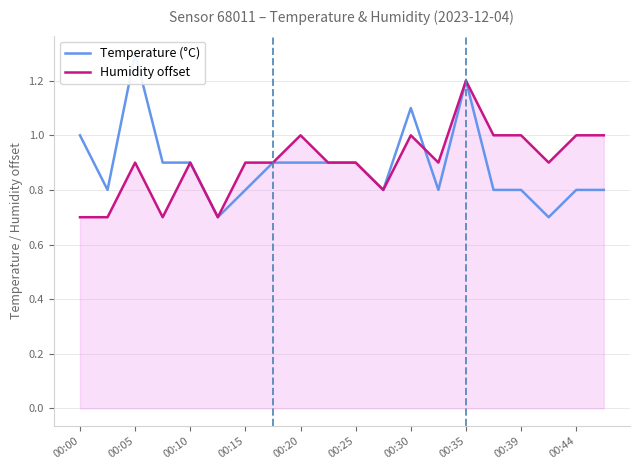

Reading left to right, transcribe all the data shown in this chart.

Temperature (°C): 1.0	0.8	1.3	0.9	0.9	0.7	0.8	0.9	0.9	0.9	0.9	0.8	1.1	0.8	1.2	0.8	0.8	0.7	0.8	0.8
Humidity offset: 0.7	0.7	0.9	0.7	0.9	0.7	0.9	0.9	1.0	0.9	0.9	0.8	1.0	0.9	1.2	1.0	1.0	0.9	1.0	1.0